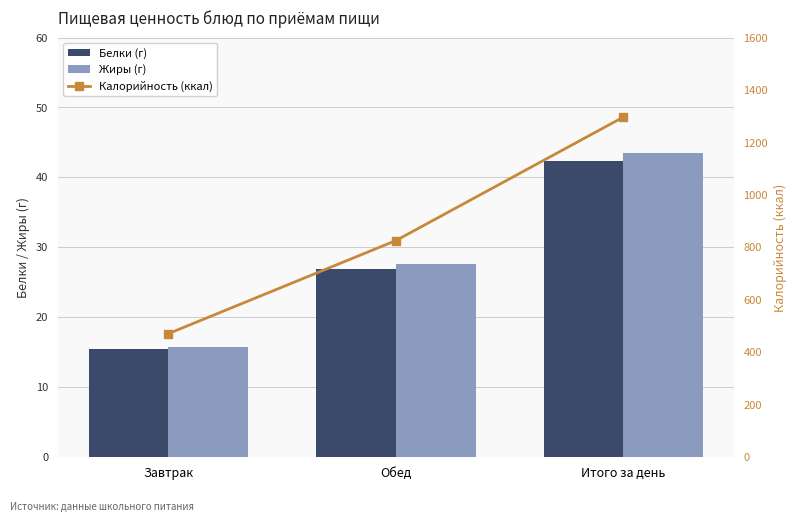

Reading left to right, what are all the values shown in this chart?

Белки (г): Завтрак=15.4	Обед=26.9	Итого за день=42.4
Жиры (г): Завтрак=15.8	Обед=27.6	Итого за день=43.5
Калорийность (ккал): Завтрак=471.0	Обед=826.0	Итого за день=1297.0